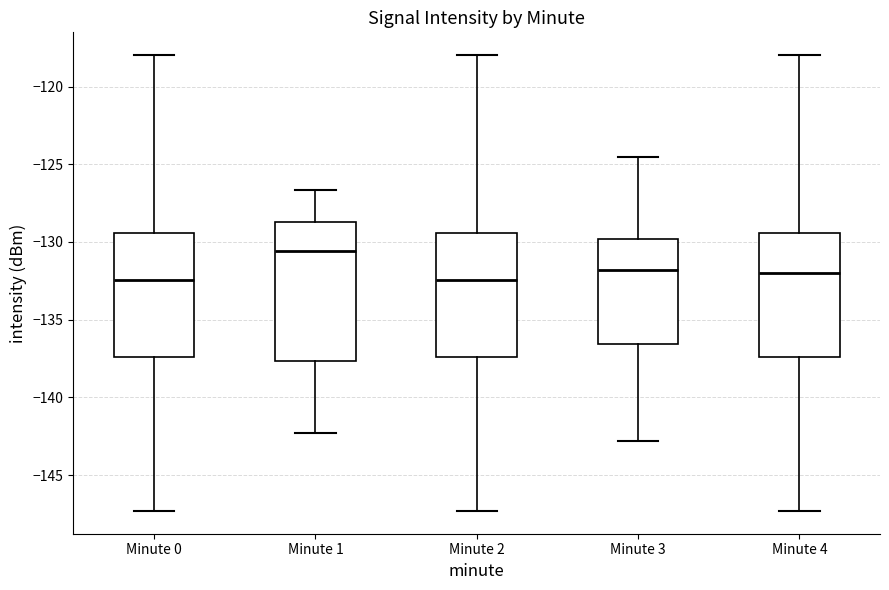

Where is the lower edge of the box for Minute 1 on the y-axis? The values are not printed on the chart, so give them approximately, as read against the axis.

-137.5